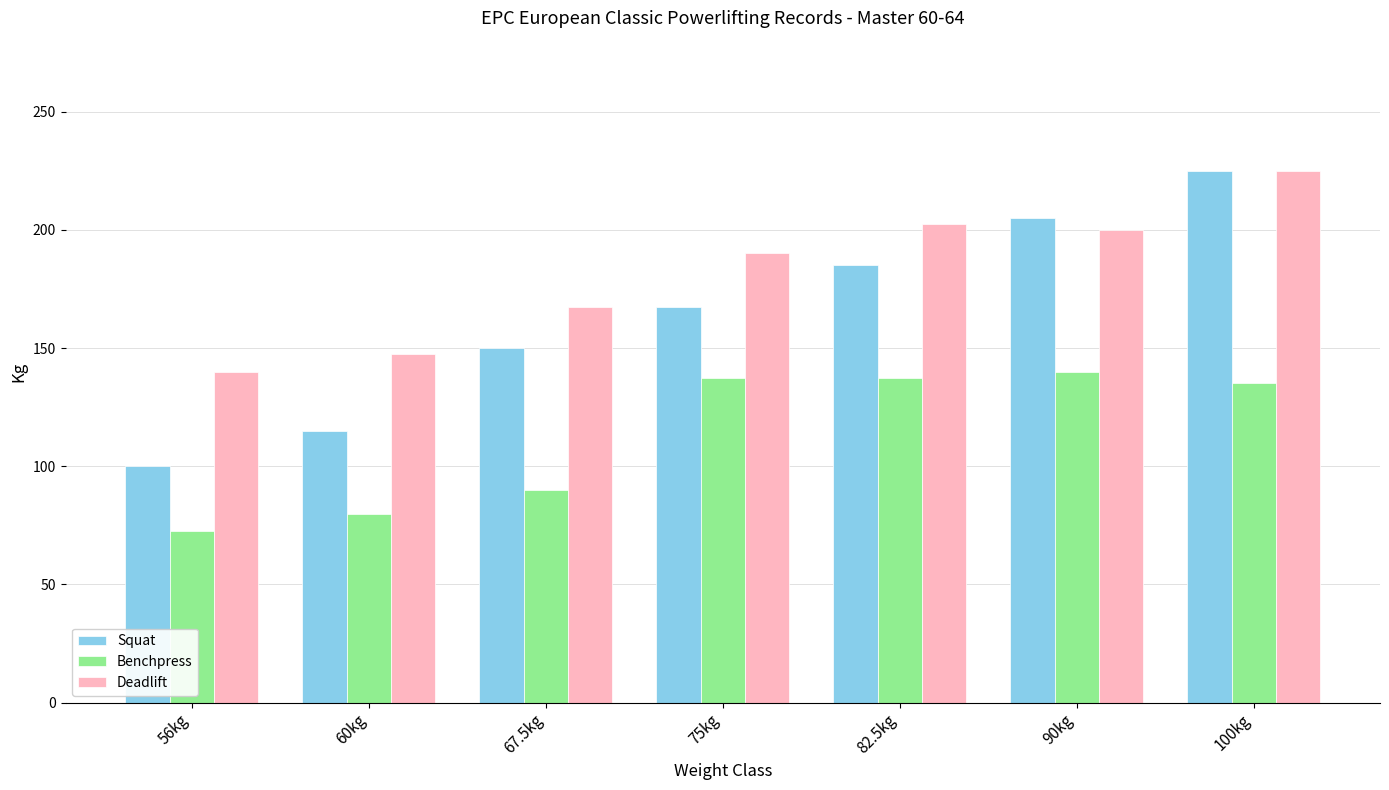

Rank the series by their average value, from lowest to highest.

Benchpress, Squat, Deadlift